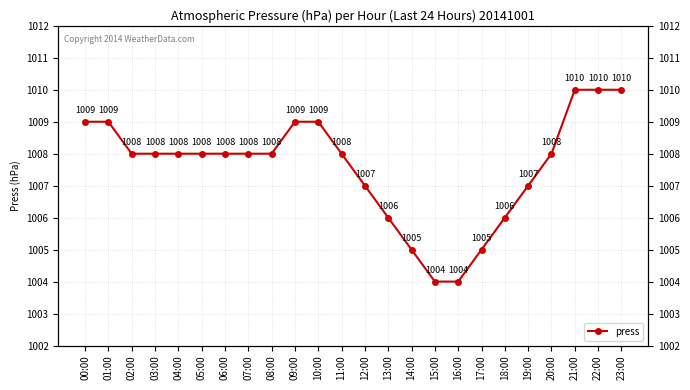

Count the number of values greater than 1008.

7